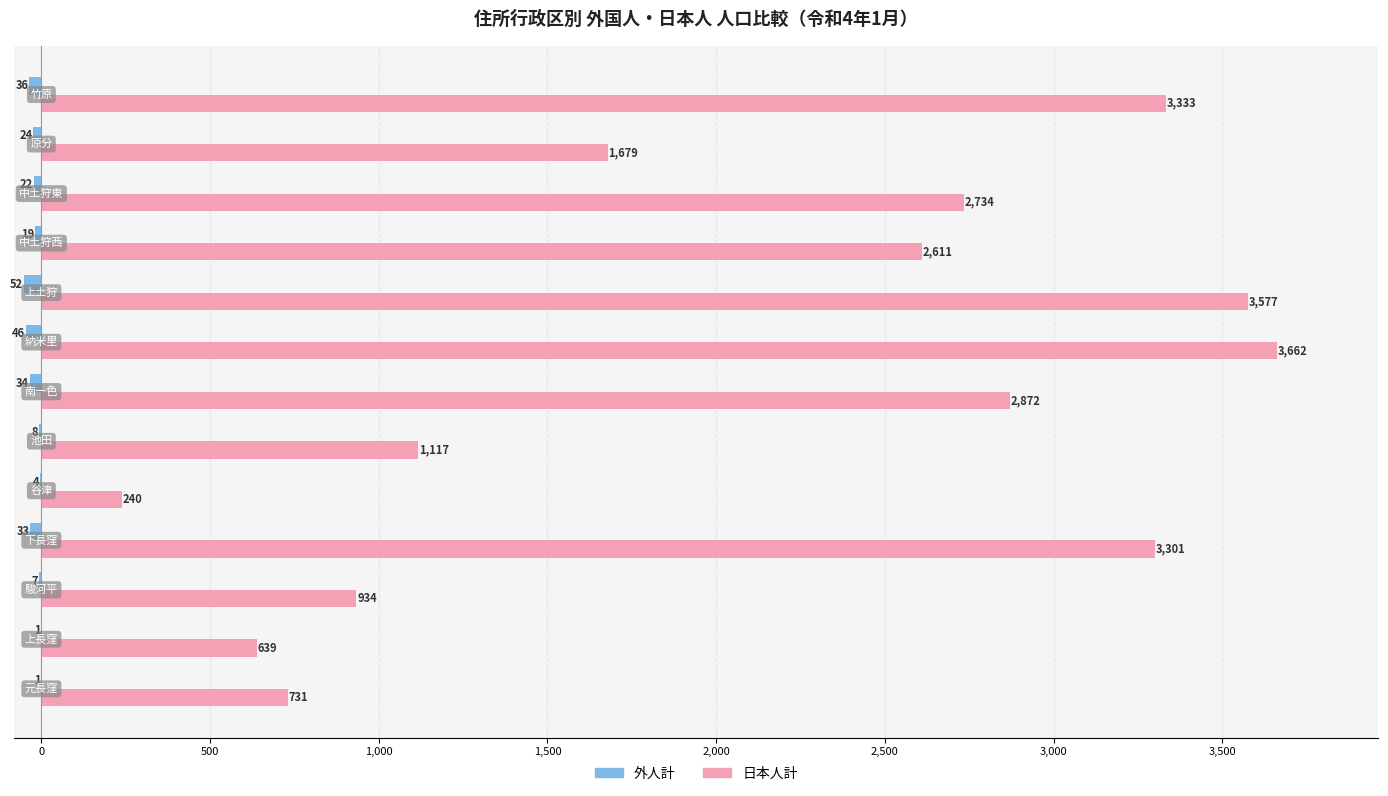

What is the sum of all 日本人計 values?

27430